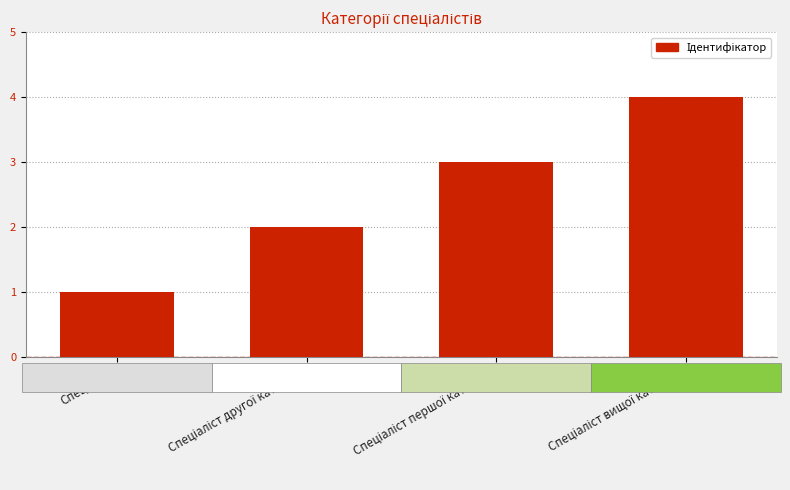

What is the difference between the maximum and minimum values?

3